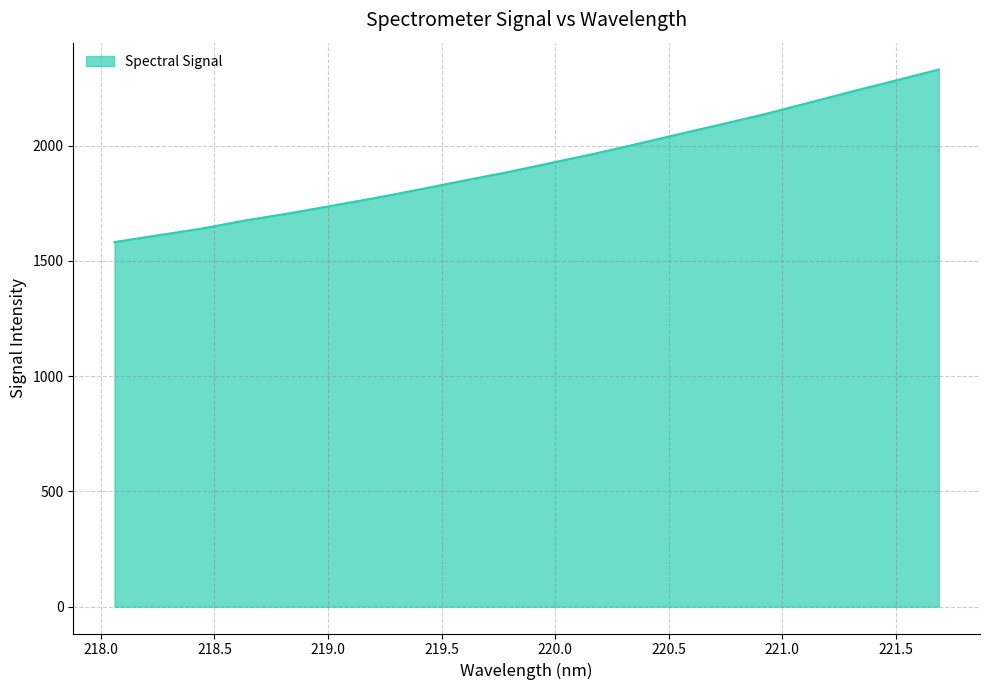

What is the smallest value displayed?

1581.2